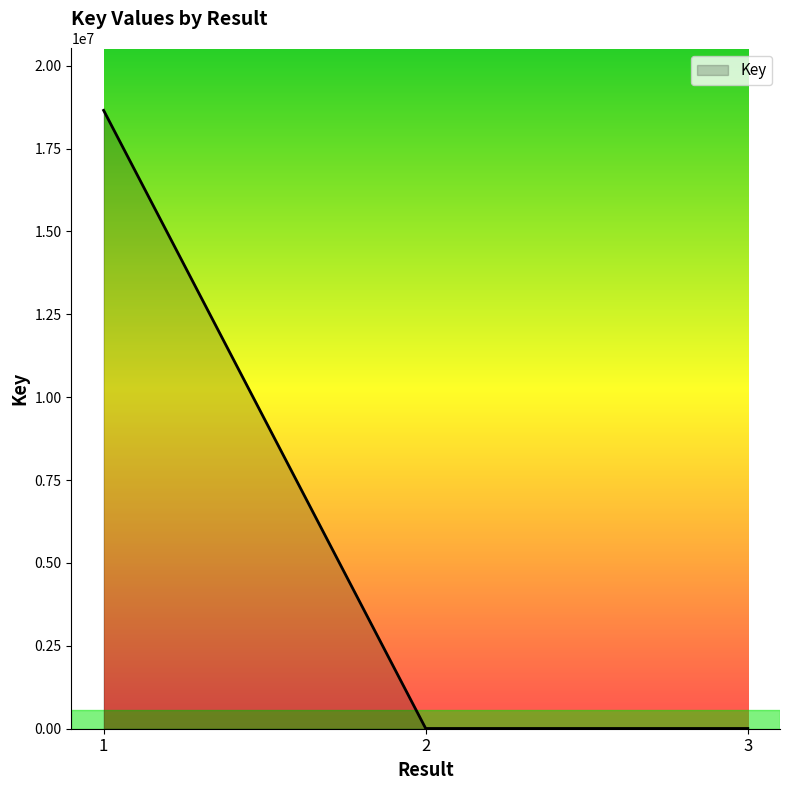

What is the ratio of the value at 1 to the value at 3?

2605.8